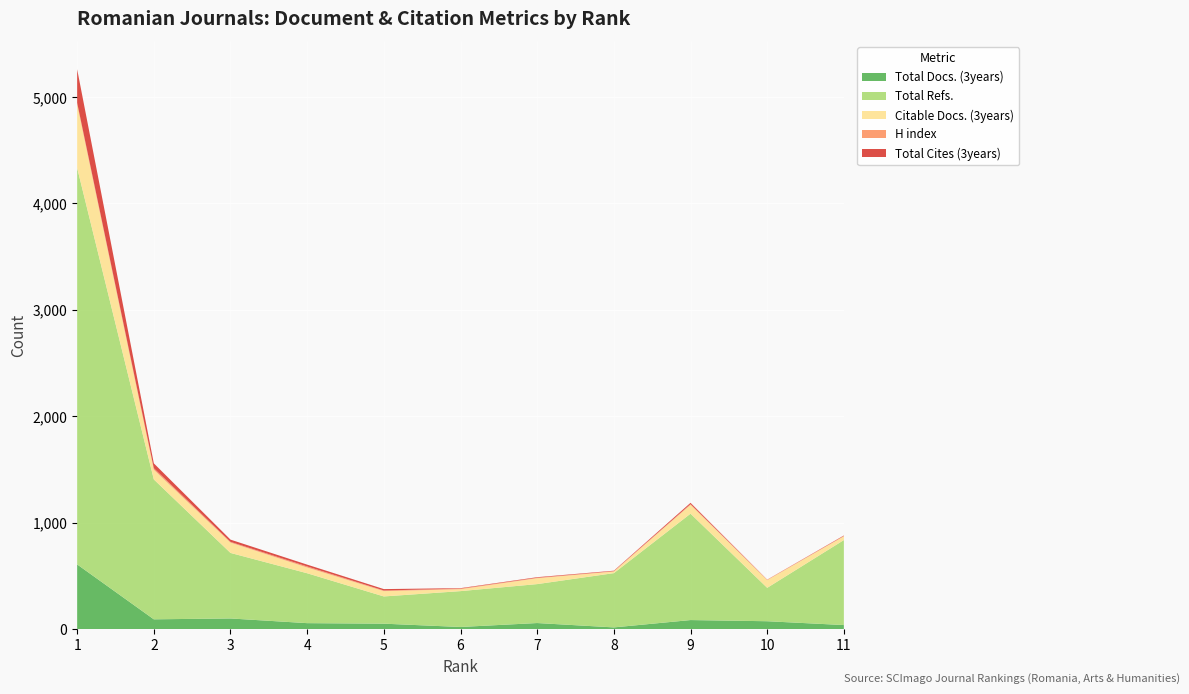

Reading right to left, transcribe all the data shown in this chart.

Total Docs. (3years): 37	73	84	15	56	19	50	55	99	91	607
Total Refs.: 799	314	1000	510	366	337	256	469	616	1315	3727
Citable Docs. (3years): 35	72	83	15	55	18	50	54	97	91	598
H index: 4	4	7	4	5	6	6	10	7	14	14
Total Cites (3years): 4	1	12	4	5	4	13	17	21	46	315